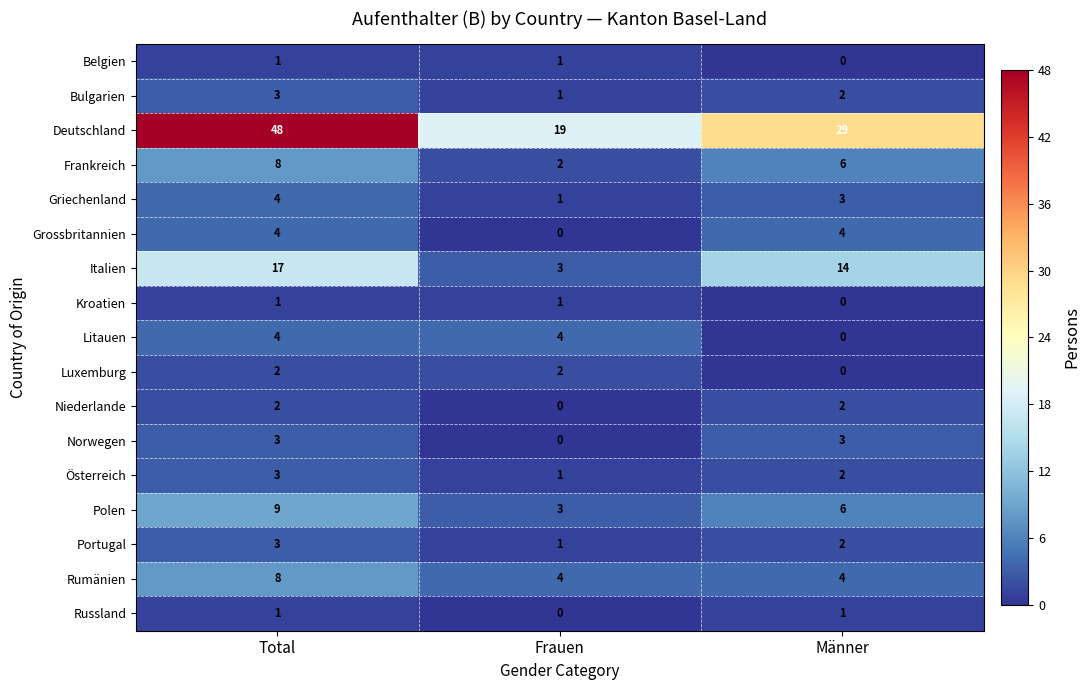

What is the difference between the highest and lowest values at Frauen?

19